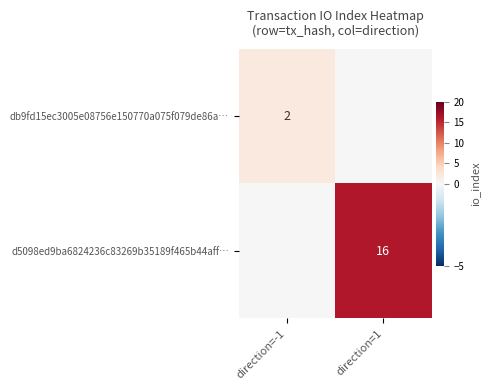

Is it true that db9fd15ec3005e08756e150770a075f079de86a… equals 3 at direction=-1?

False